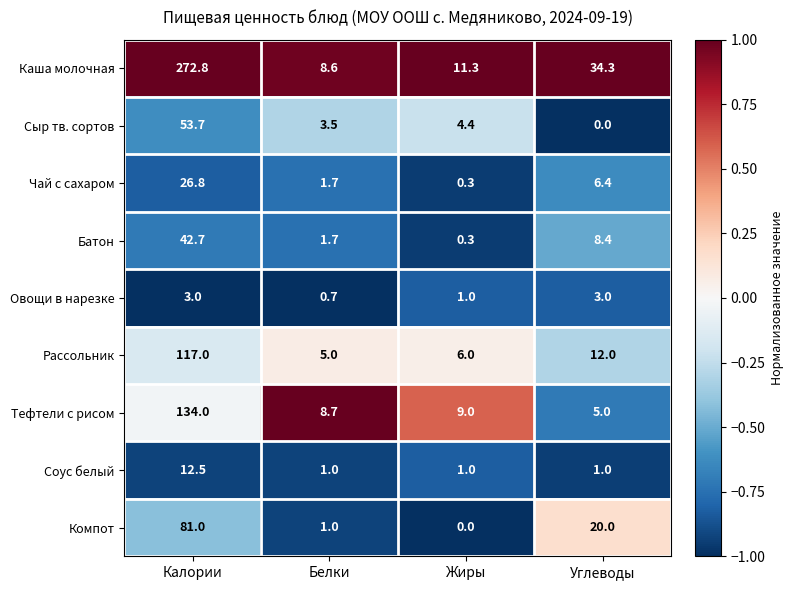

At which category is the sum across all series the highest?

Калории